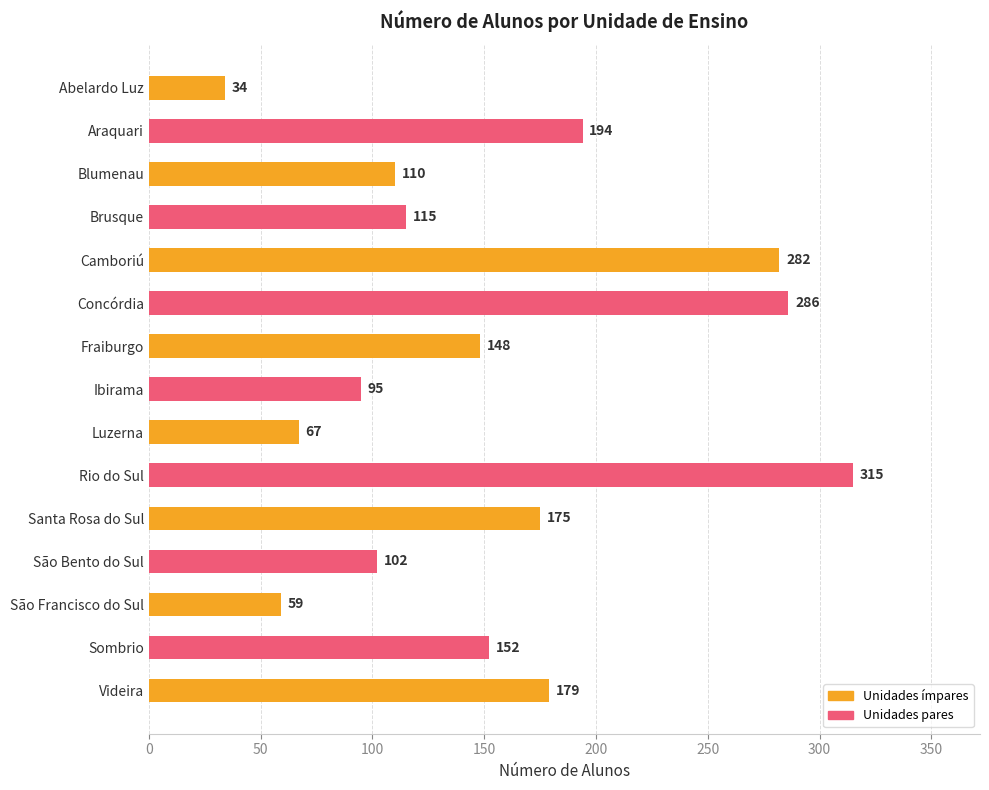

What is the minimum value shown in the chart?

34